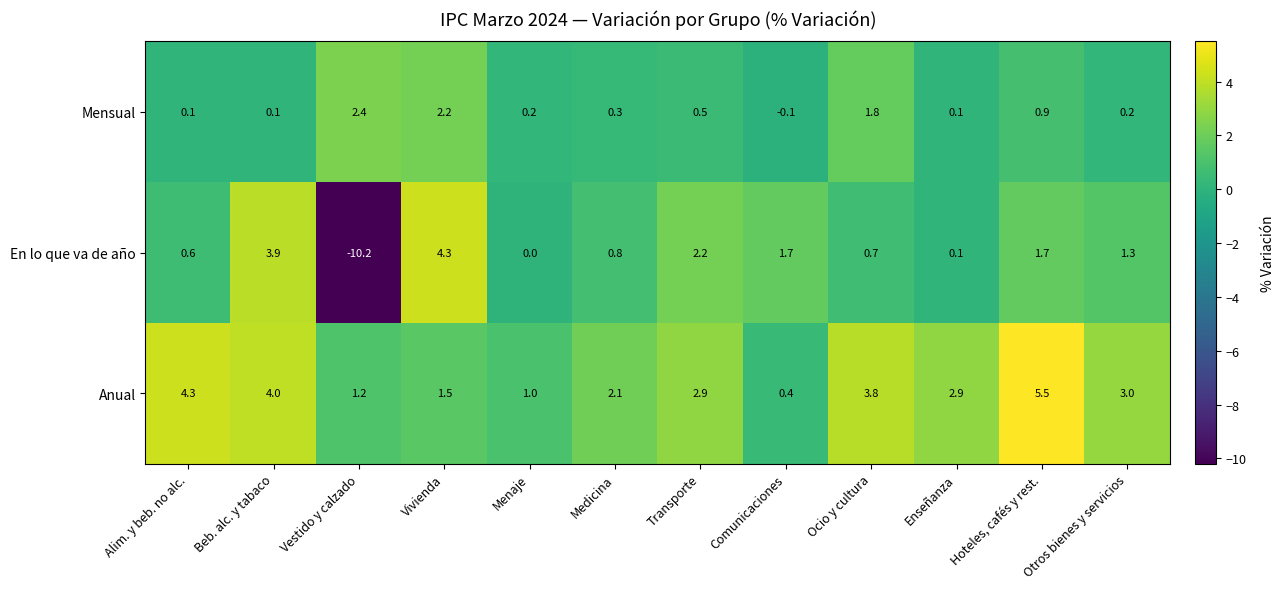

Between Transporte and Otros bienes y servicios, which series saw the biggest shift?

En lo que va de año